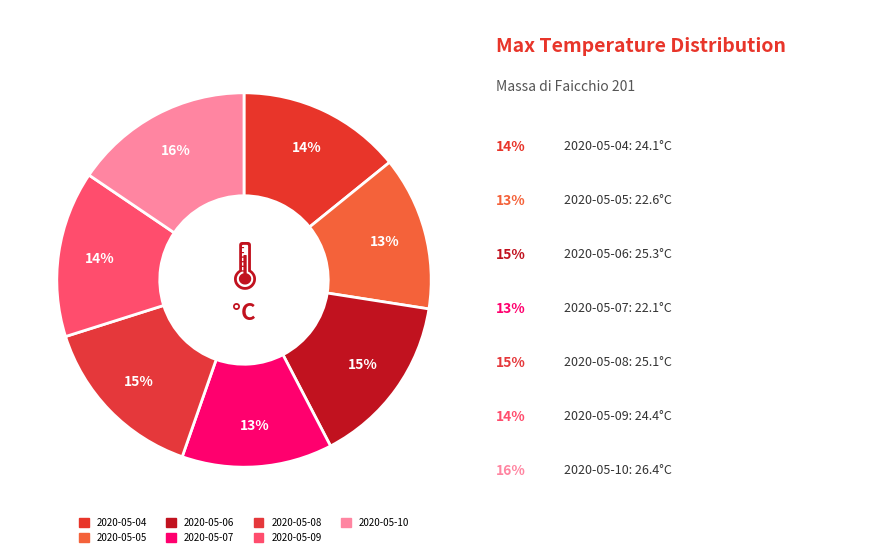

What is the total percentage of 2020-05-10 and 2020-05-04?

29.7%